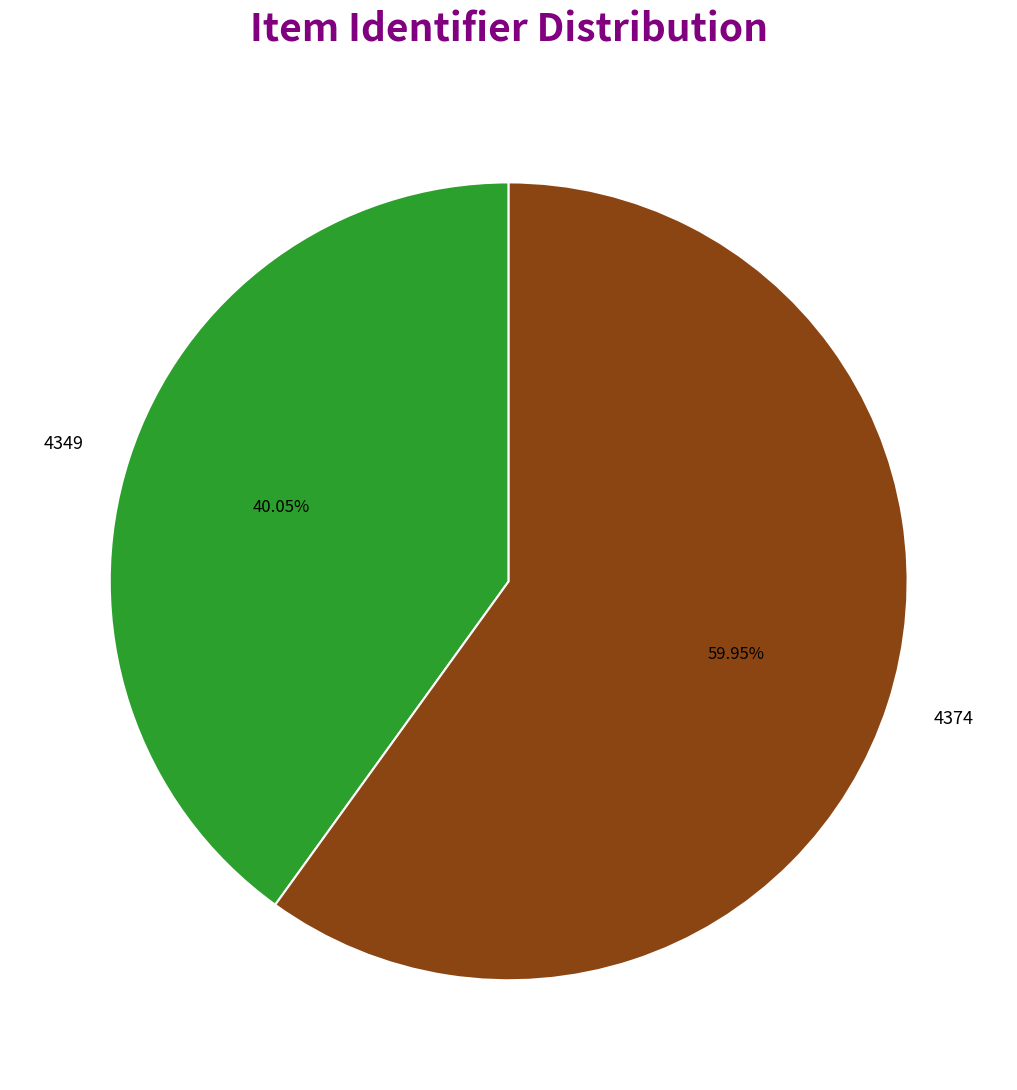

Do 4374 and 4349 together represent more than half of the pie?

Yes